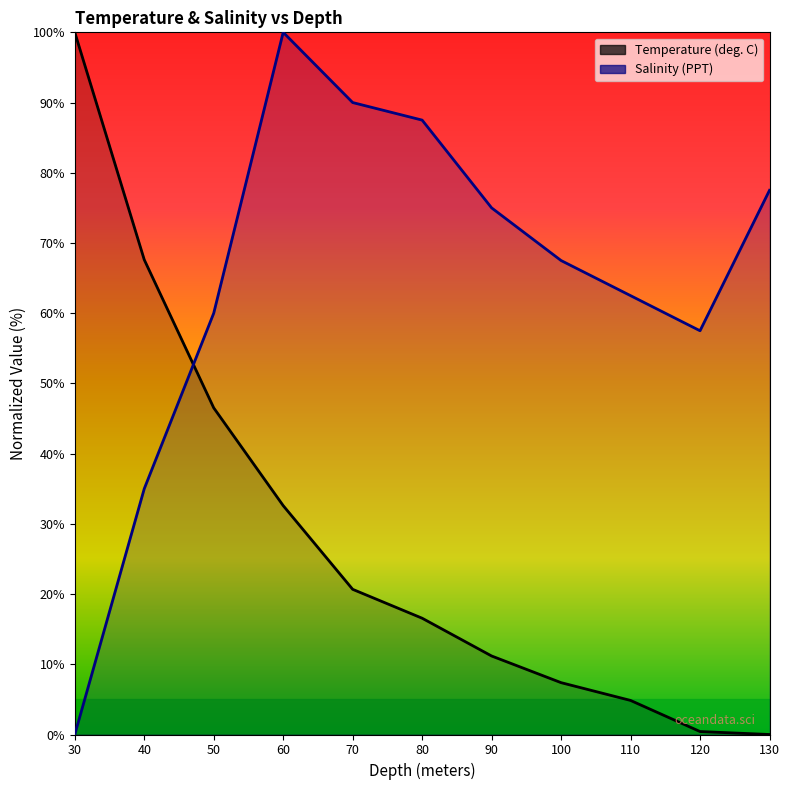

Is the value of Temperature at 40 greater than the value of Salinity at 40?

Yes